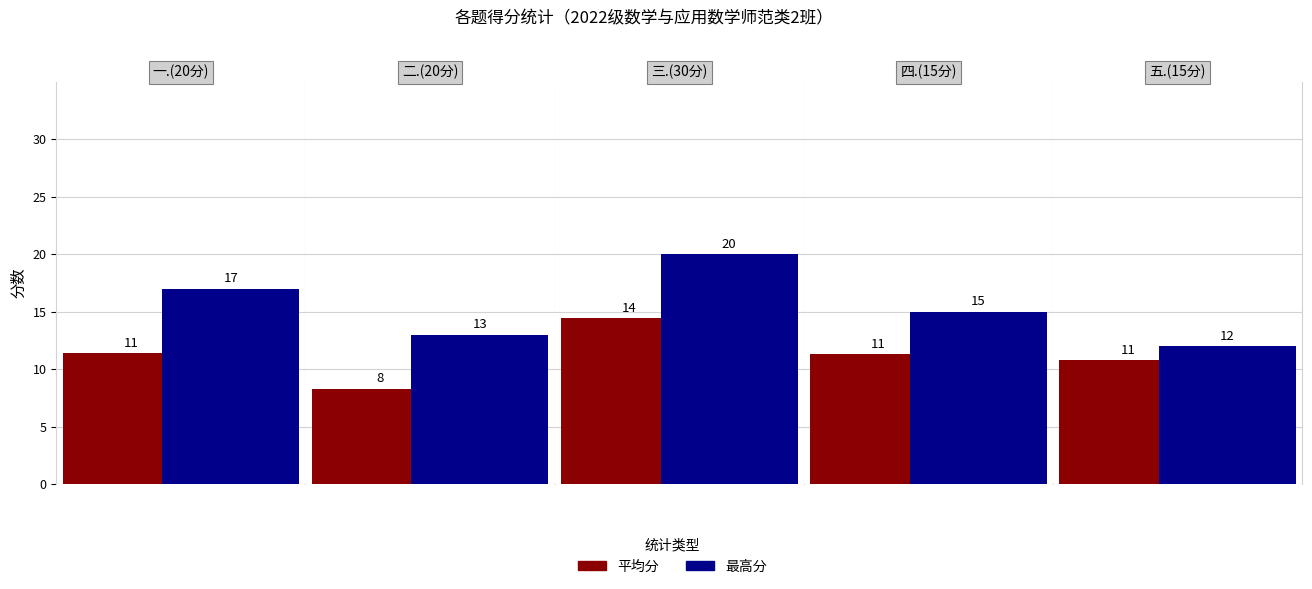

At how many categories does at least one series exceed 18?

1